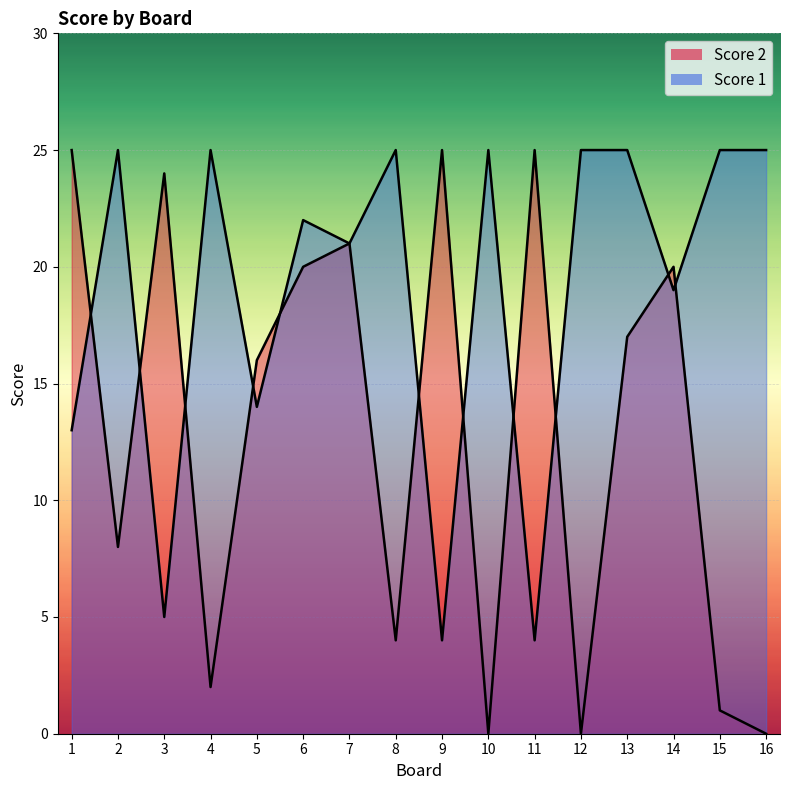

True or false: Score 1 and Score 2 intersect in this chart.

True